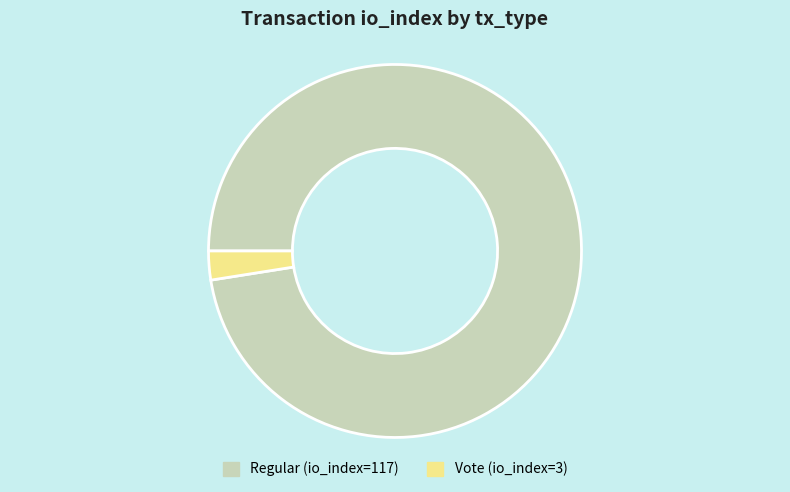

The Regular (io_index=117) slice represents 89% of the pie. True or false?

False